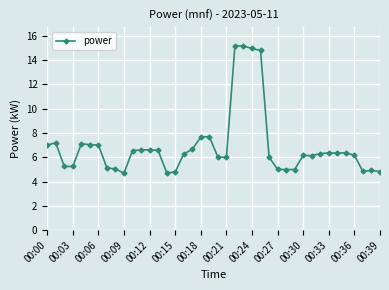

True or false: the data has more than 1 interior local peaks.

True